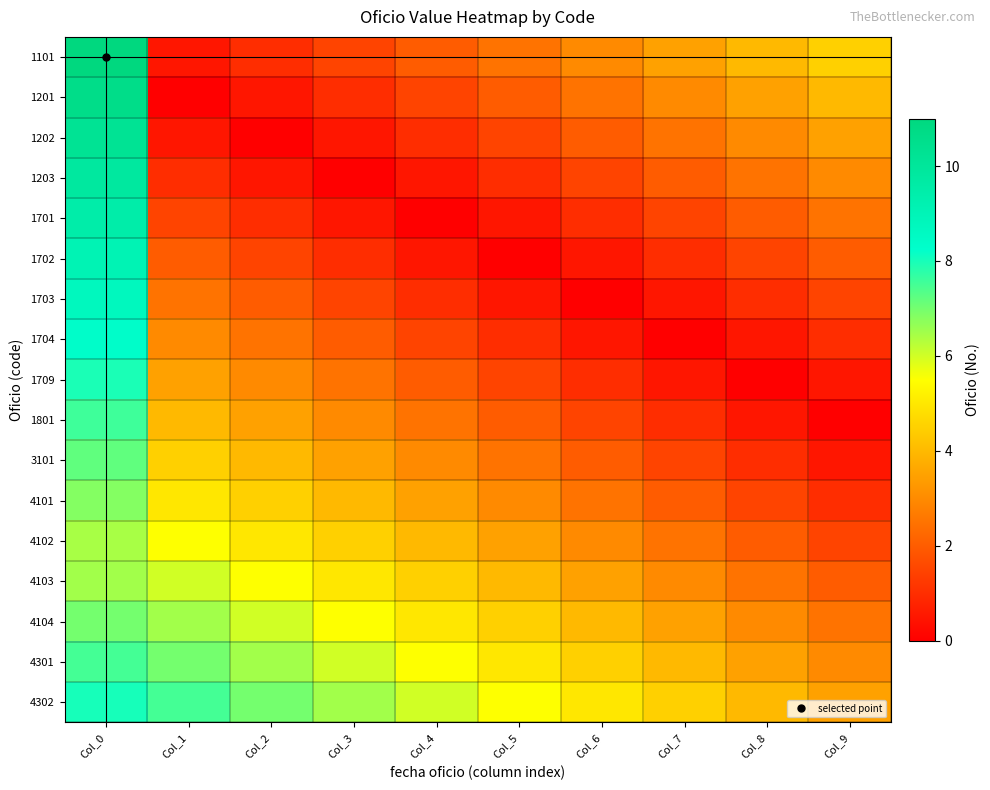

Reading right to left, extract all data points from this chart.

1101: Col_9=4.5	Col_8=4.0	Col_7=3.5	Col_6=3.0	Col_5=2.5	Col_4=2.0	Col_3=1.5	Col_2=1.0	Col_1=0.5	Col_0=11.0
1201: Col_9=4.0	Col_8=3.5	Col_7=3.0	Col_6=2.5	Col_5=2.0	Col_4=1.5	Col_3=1.0	Col_2=0.5	Col_1=0.0	Col_0=10.6
1202: Col_9=3.5	Col_8=3.0	Col_7=2.5	Col_6=2.0	Col_5=1.5	Col_4=1.0	Col_3=0.5	Col_2=0.0	Col_1=0.5	Col_0=10.2
1203: Col_9=3.0	Col_8=2.5	Col_7=2.0	Col_6=1.5	Col_5=1.0	Col_4=0.5	Col_3=0.0	Col_2=0.5	Col_1=1.0	Col_0=9.9
1701: Col_9=2.5	Col_8=2.0	Col_7=1.5	Col_6=1.0	Col_5=0.5	Col_4=0.0	Col_3=0.5	Col_2=1.0	Col_1=1.5	Col_0=9.5
1702: Col_9=2.0	Col_8=1.5	Col_7=1.0	Col_6=0.5	Col_5=0.0	Col_4=0.5	Col_3=1.0	Col_2=1.5	Col_1=2.0	Col_0=9.1
1703: Col_9=1.5	Col_8=1.0	Col_7=0.5	Col_6=0.0	Col_5=0.5	Col_4=1.0	Col_3=1.5	Col_2=2.0	Col_1=2.5	Col_0=8.7
1704: Col_9=1.0	Col_8=0.5	Col_7=0.0	Col_6=0.5	Col_5=1.0	Col_4=1.5	Col_3=2.0	Col_2=2.5	Col_1=3.0	Col_0=8.3
1709: Col_9=0.5	Col_8=0.0	Col_7=0.5	Col_6=1.0	Col_5=1.5	Col_4=2.0	Col_3=2.5	Col_2=3.0	Col_1=3.5	Col_0=8.0
1801: Col_9=0.0	Col_8=0.5	Col_7=1.0	Col_6=1.5	Col_5=2.0	Col_4=2.5	Col_3=3.0	Col_2=3.5	Col_1=4.0	Col_0=7.6
3101: Col_9=0.5	Col_8=1.0	Col_7=1.5	Col_6=2.0	Col_5=2.5	Col_4=3.0	Col_3=3.5	Col_2=4.0	Col_1=4.5	Col_0=7.2
4101: Col_9=1.0	Col_8=1.5	Col_7=2.0	Col_6=2.5	Col_5=3.0	Col_4=3.5	Col_3=4.0	Col_2=4.5	Col_1=5.0	Col_0=6.8
4102: Col_9=1.5	Col_8=2.0	Col_7=2.5	Col_6=3.0	Col_5=3.5	Col_4=4.0	Col_3=4.5	Col_2=5.0	Col_1=5.5	Col_0=6.4
4103: Col_9=2.0	Col_8=2.5	Col_7=3.0	Col_6=3.5	Col_5=4.0	Col_4=4.5	Col_3=5.0	Col_2=5.5	Col_1=6.0	Col_0=6.5
4104: Col_9=2.5	Col_8=3.0	Col_7=3.5	Col_6=4.0	Col_5=4.5	Col_4=5.0	Col_3=5.5	Col_2=6.0	Col_1=6.5	Col_0=7.0
4301: Col_9=3.0	Col_8=3.5	Col_7=4.0	Col_6=4.5	Col_5=5.0	Col_4=5.5	Col_3=6.0	Col_2=6.5	Col_1=7.0	Col_0=7.5
4302: Col_9=3.5	Col_8=4.0	Col_7=4.5	Col_6=5.0	Col_5=5.5	Col_4=6.0	Col_3=6.5	Col_2=7.0	Col_1=7.5	Col_0=8.0